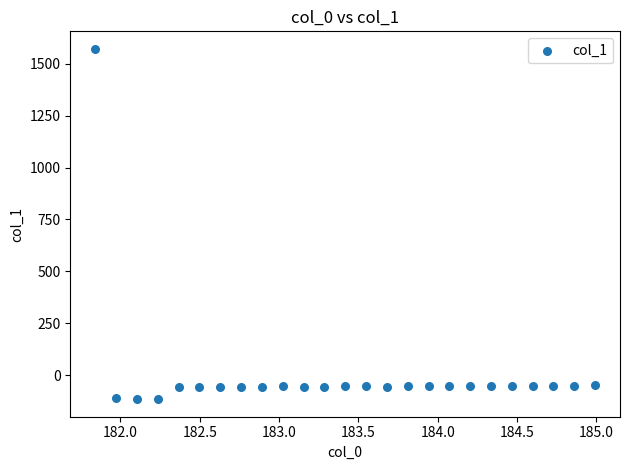

What is the range of Y values (max minus min)?

1687.6